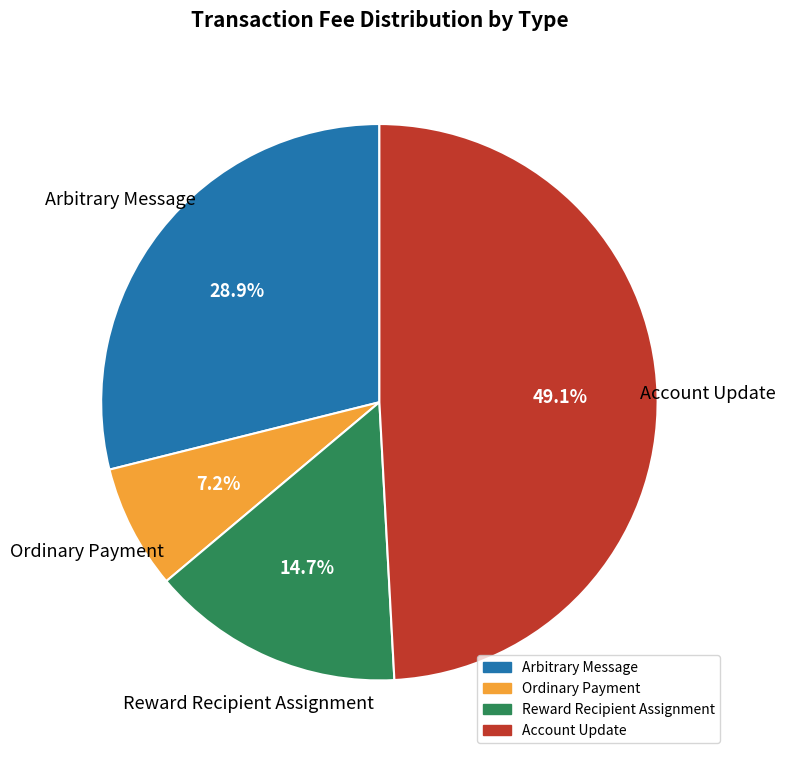

To the nearest percent, what is the difference between the Account Update and Arbitrary Message slice percentages?

20%